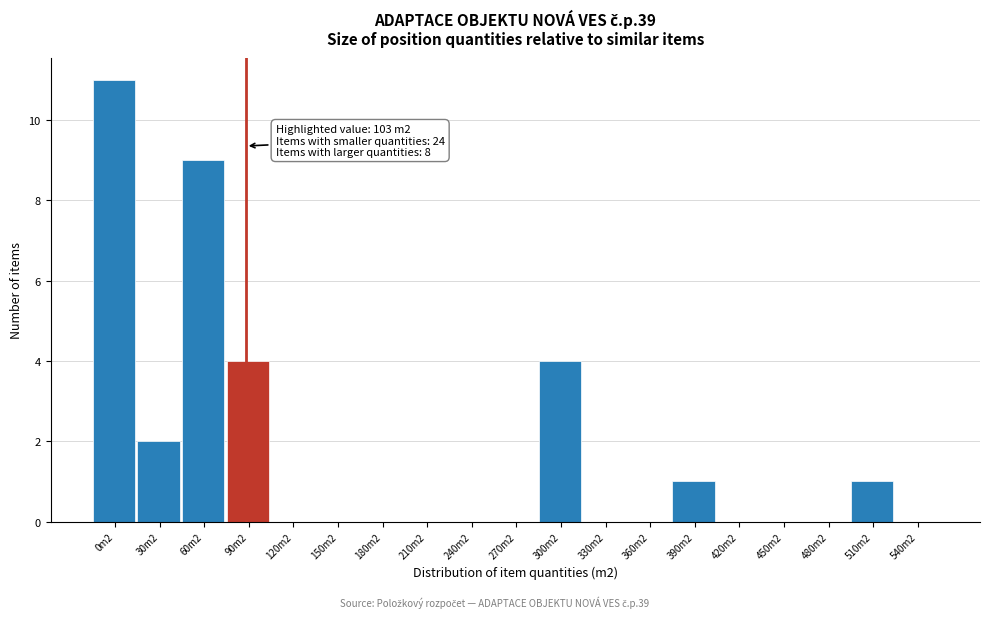

Reading right to left, what are all the values shown in this chart?

540m2=0	510m2=1	480m2=0	450m2=0	420m2=0	390m2=1	360m2=0	330m2=0	300m2=4	270m2=0	240m2=0	210m2=0	180m2=0	150m2=0	120m2=0	90m2=4	60m2=9	30m2=2	0m2=11